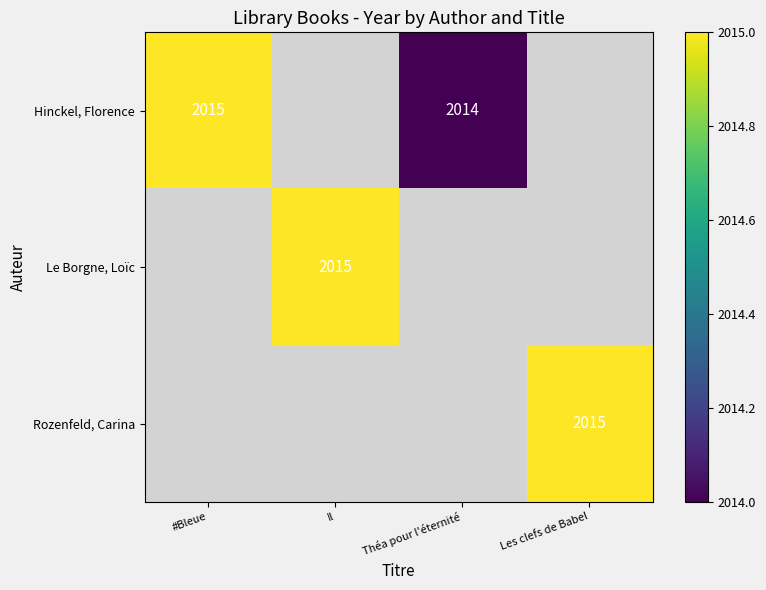

Is it true that Le Borgne, Loïc equals 559 at Il?

False